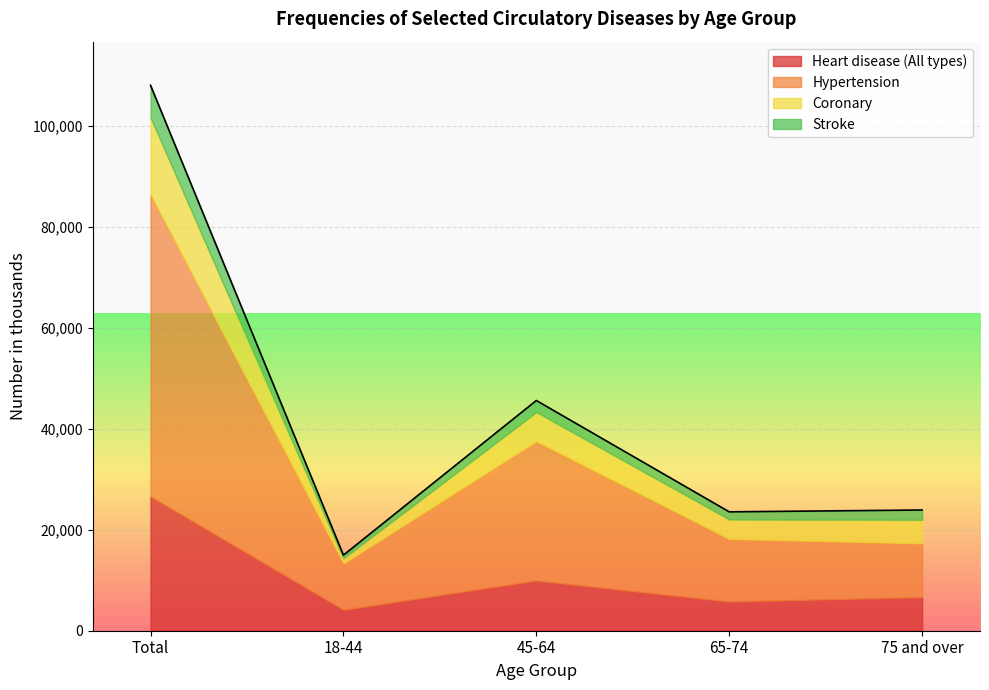

List the labels in order of Hypertension value, smallest first.

18-44, 75 and over, 65-74, 45-64, Total